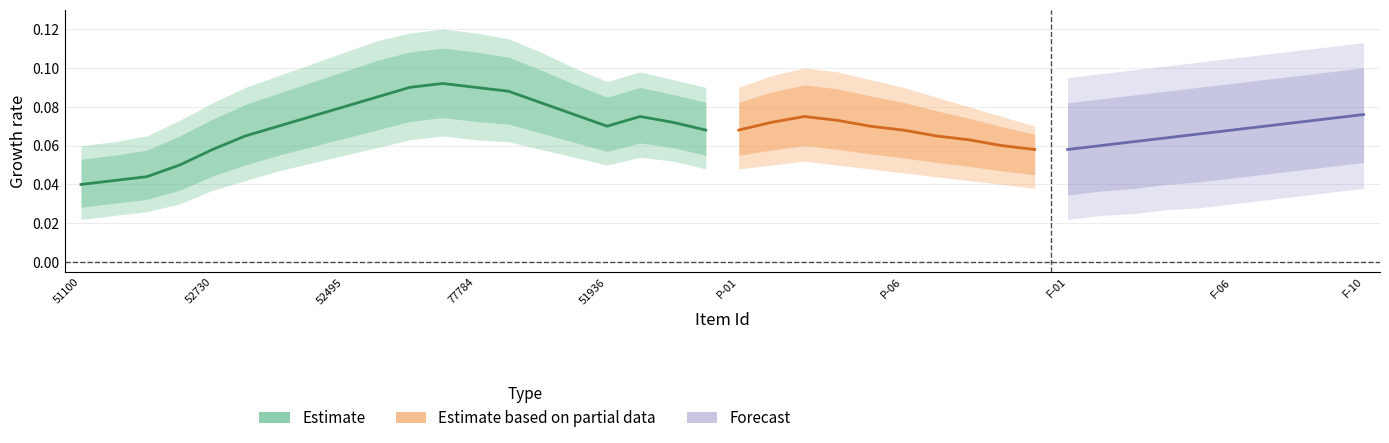

List the labels in order of public value, smallest first.

51100, 51654, 51648, 52522, 52730, 52728, 51215, 51357, 52495, 52690, 51582, 52145, 77784, 52670, 52122, 51297, 51936, 50927, 51687, 51273